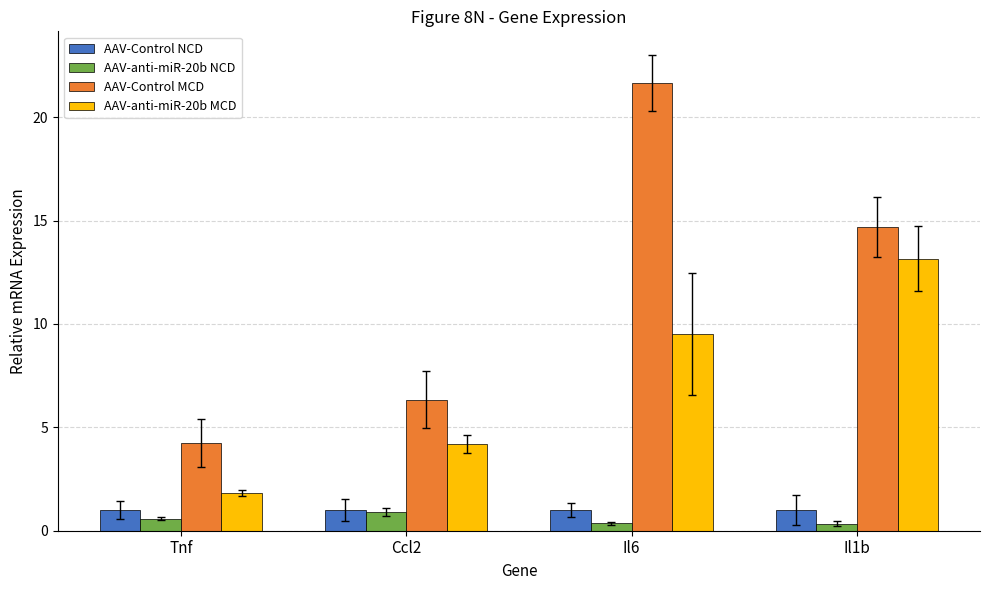

At which label does AAV-Control MCD first exceed 14?

Il6